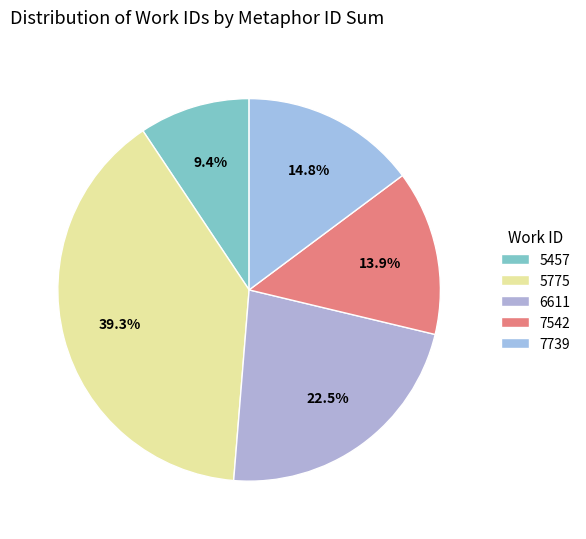

Is it true that 6611 is 29% of the pie?

False